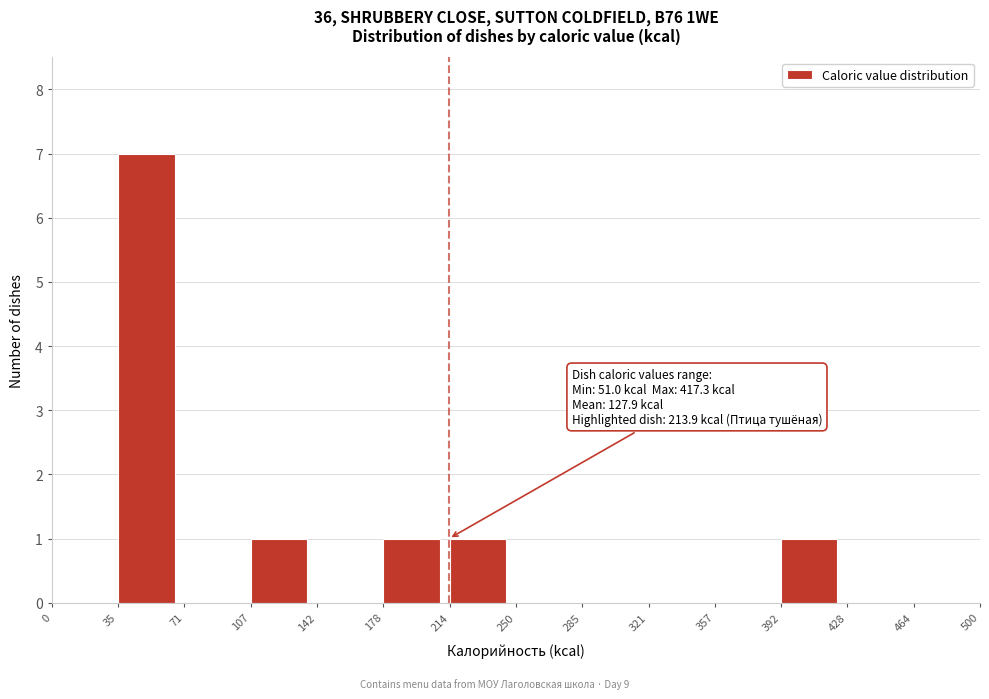

Over which range of the x-axis is the bar tallest?

35 to 71